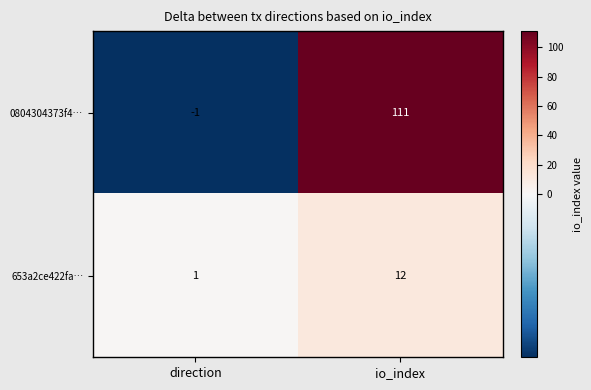

What is the spread (max minus min) of values at io_index?

99